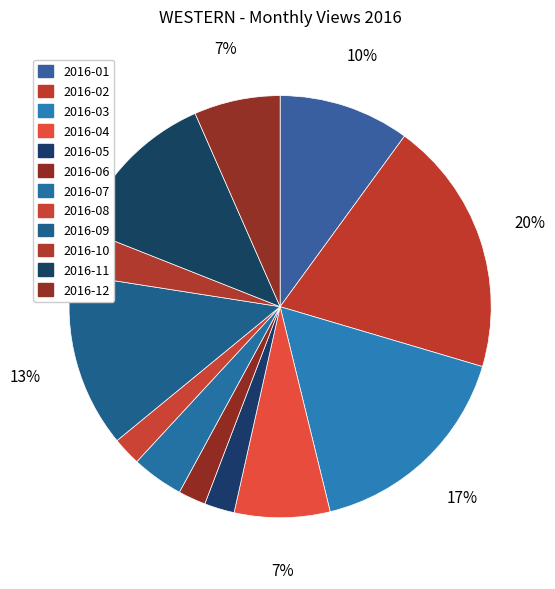

Rank the categories by value from lowest to highest.

2016-06, 2016-08, 2016-05, 2016-10, 2016-07, 2016-12, 2016-04, 2016-01, 2016-11, 2016-09, 2016-03, 2016-02